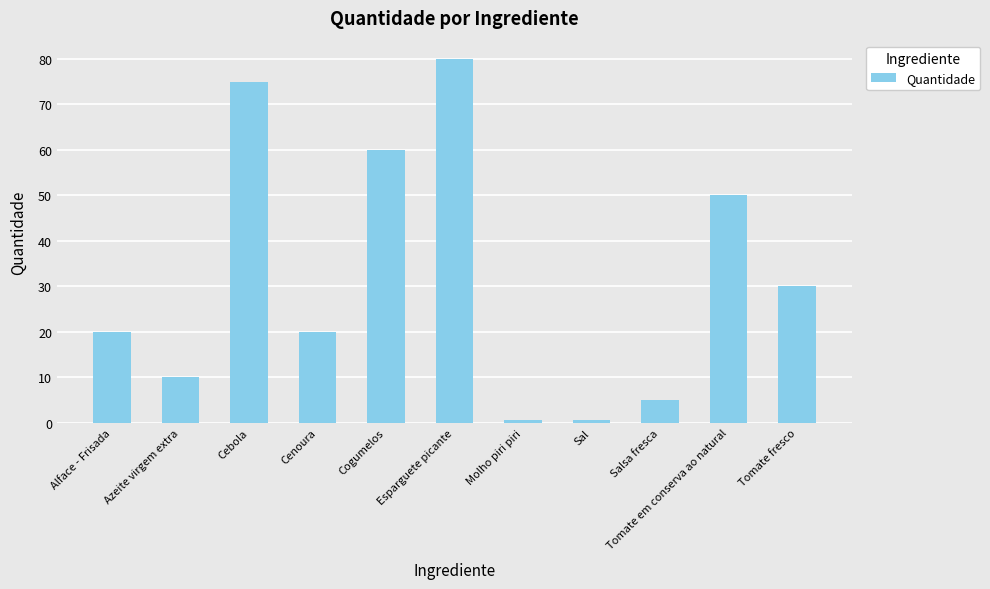

What is the label of the 5th bar from the right?

Molho piri piri